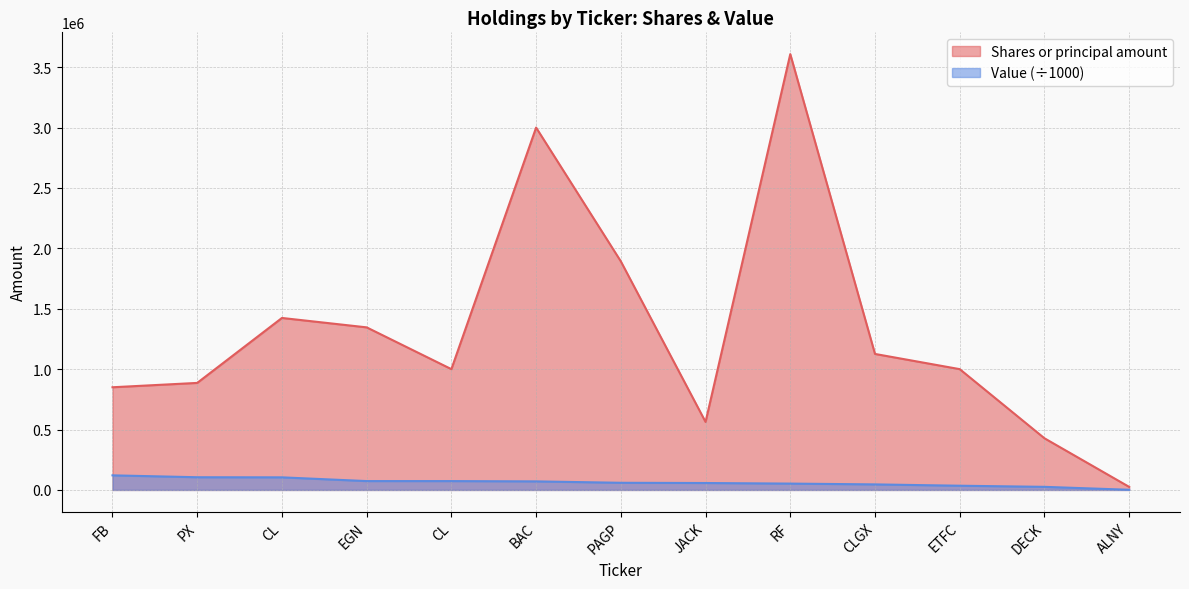

How many distinct data groups are displayed?

2